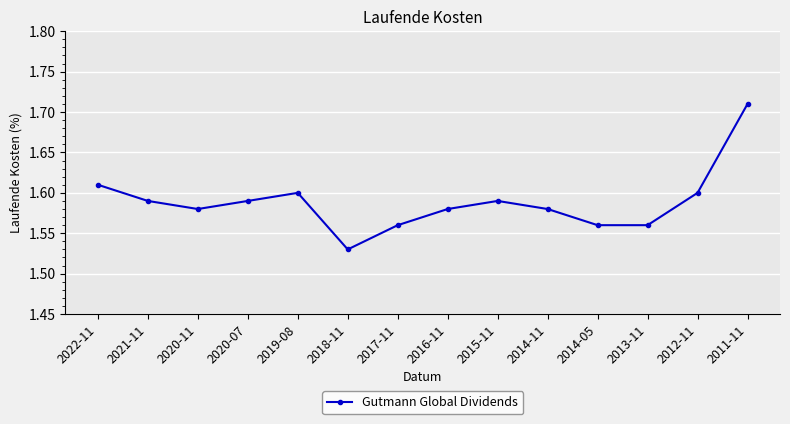

What is the sum of the values at 2021-11 and 2020-07?

3.2